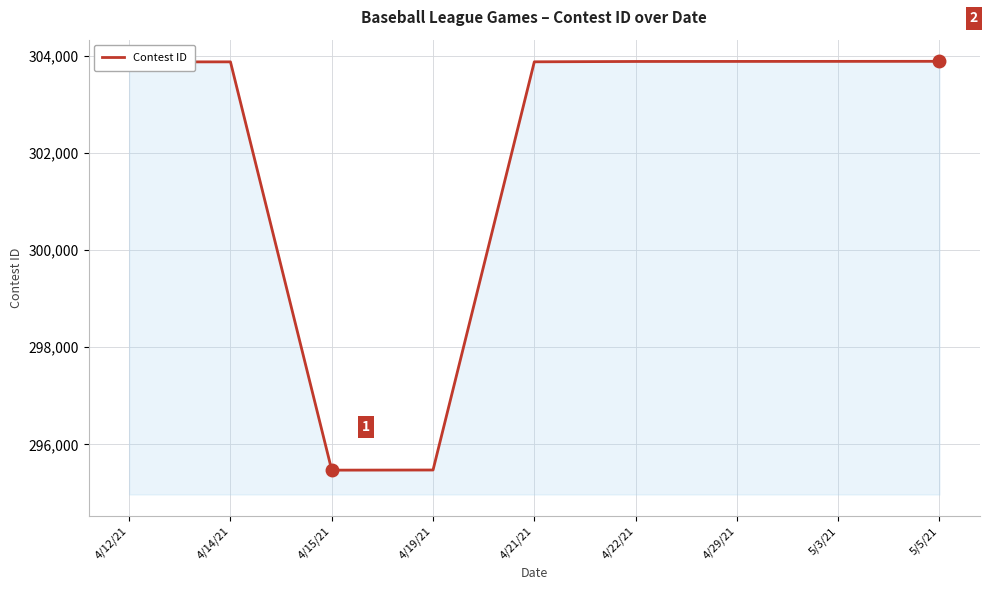

How many lines are shown in the chart?

1